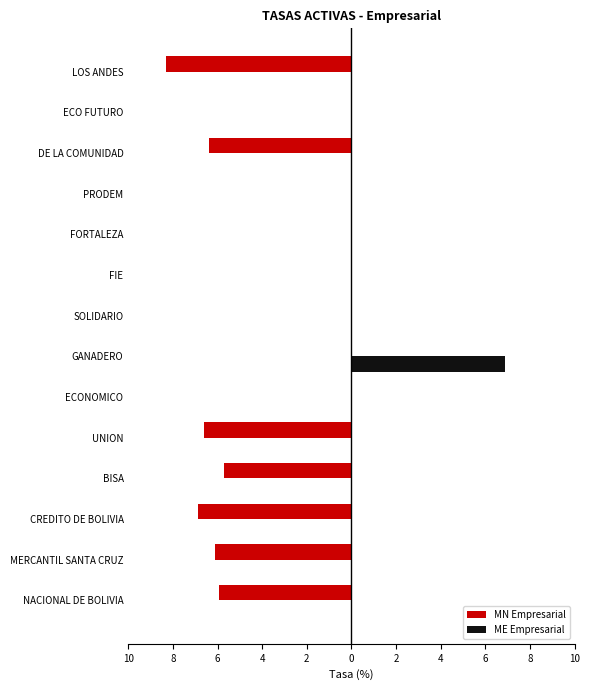

What are all the series names shown in the legend?

MN Empresarial, ME Empresarial